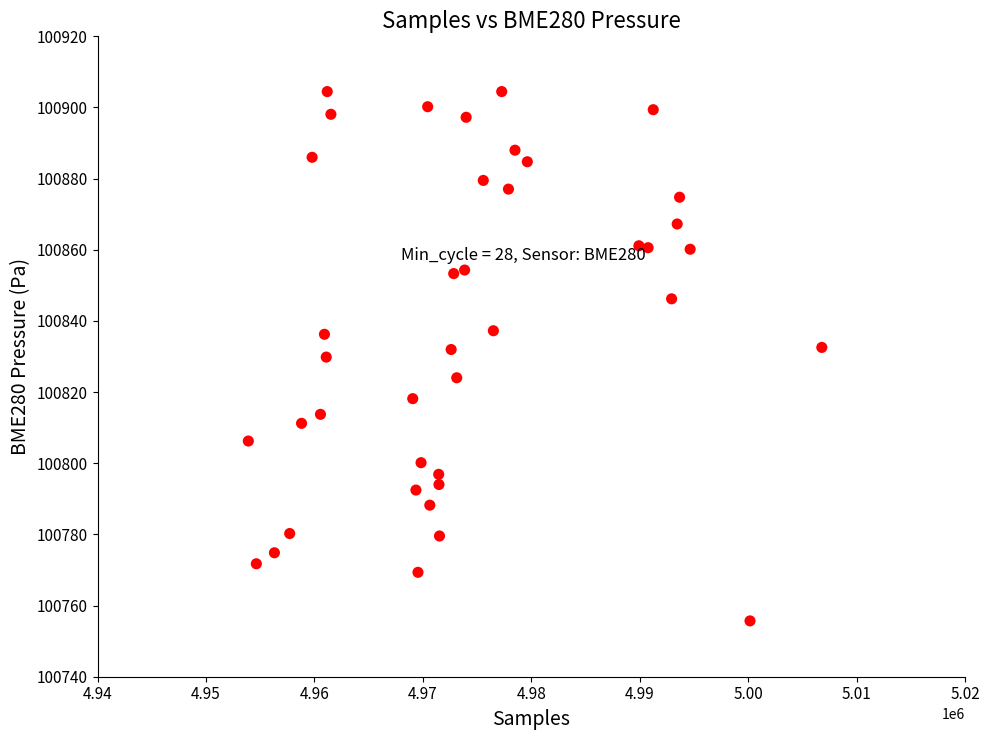

What is the range of Y values (max minus min)?

148.8